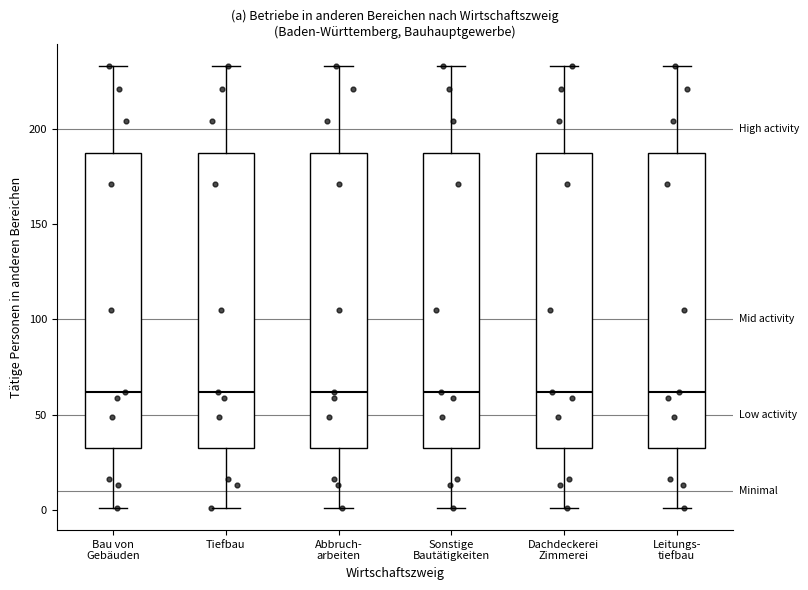

Reading left to right, transcribe this box plot: for each box, give where its median line is, the range the box spans, and where its two whiskers end, as read against the y-axis. The values are not printed on the chart, so give them approximately, as read against the axis.

Bau von Gebäuden: median 60, box 35 to 190, whiskers 0 to 235
Tiefbau: median 60, box 35 to 190, whiskers 0 to 235
Abbruch- arbeiten: median 60, box 35 to 190, whiskers 0 to 235
Sonstige Bautätigkeiten: median 60, box 35 to 190, whiskers 0 to 235
Dachdeckerei Zimmerei: median 60, box 35 to 190, whiskers 0 to 235
Leitungs- tiefbau: median 60, box 35 to 190, whiskers 0 to 235